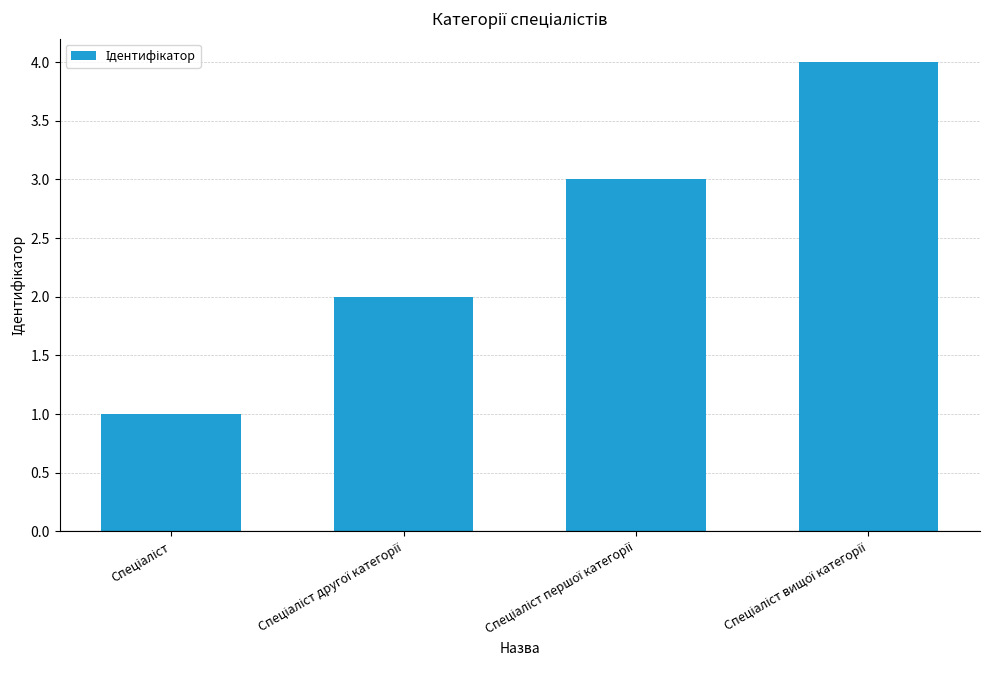

What is the sum of all values?

10